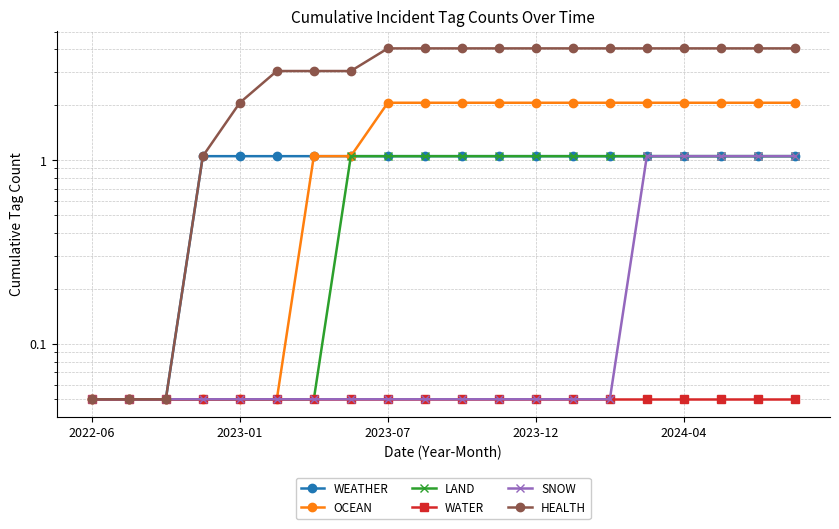

What is the difference between the SNOW values at 13 and 16?

1.0